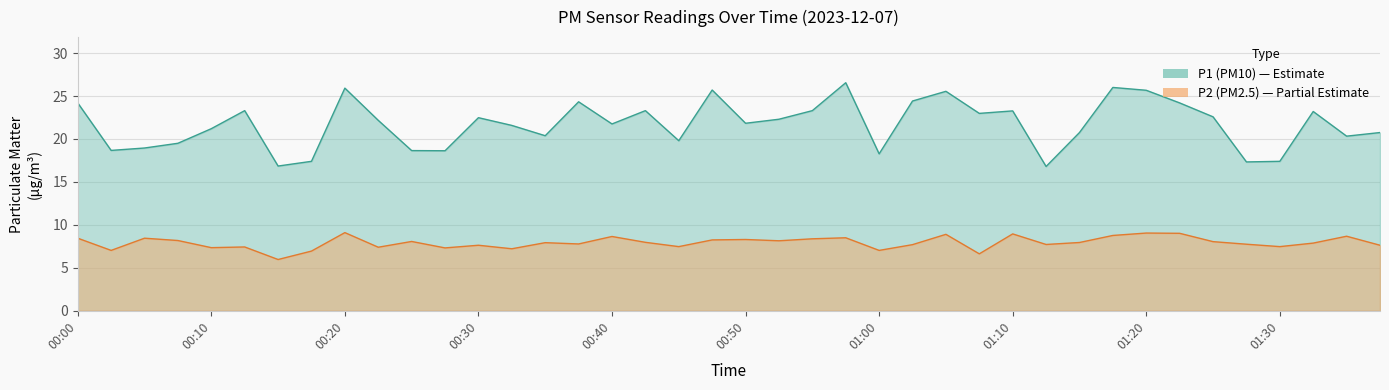

What is the smallest value displayed?

6.0